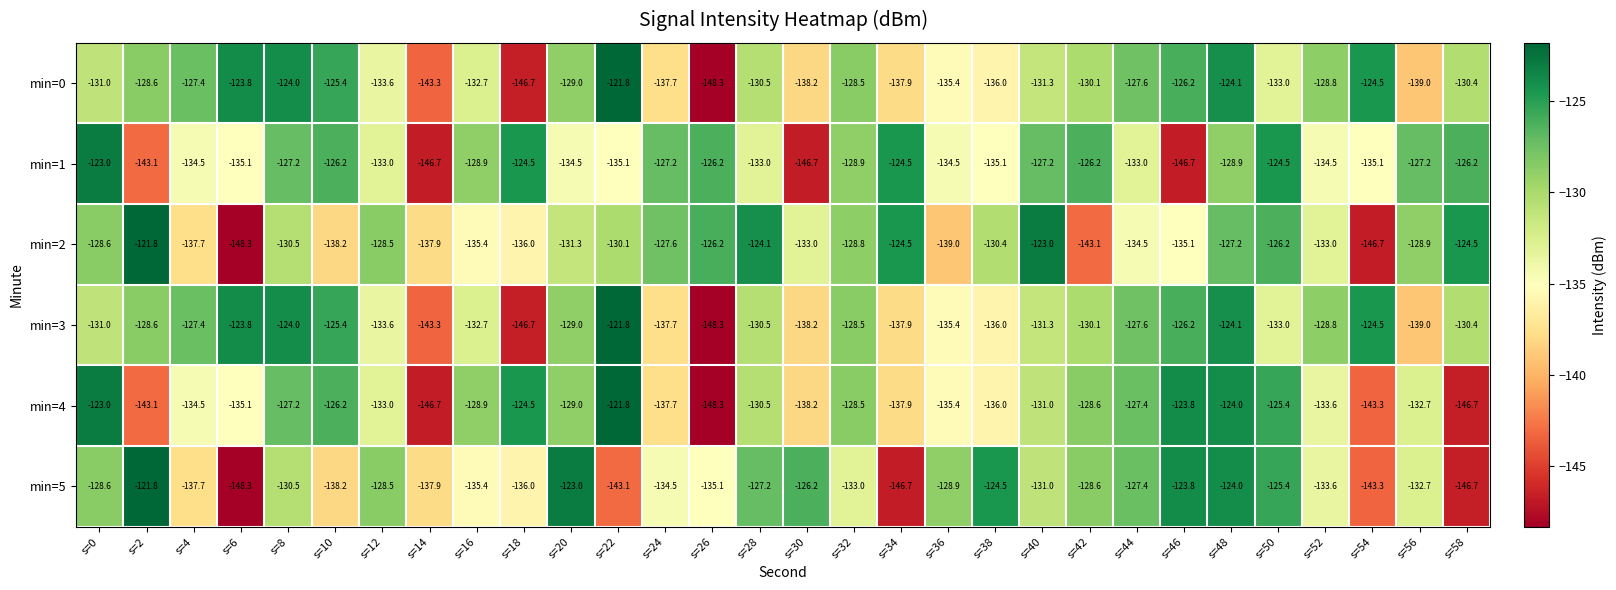

What is the sum of all min=3 values?

-3954.8